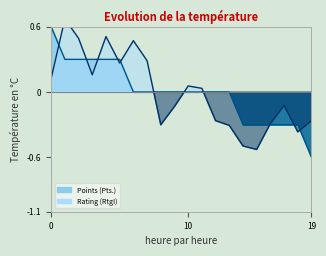

What is the difference between the maximum and second lowest values in the Rating line series?

1.2